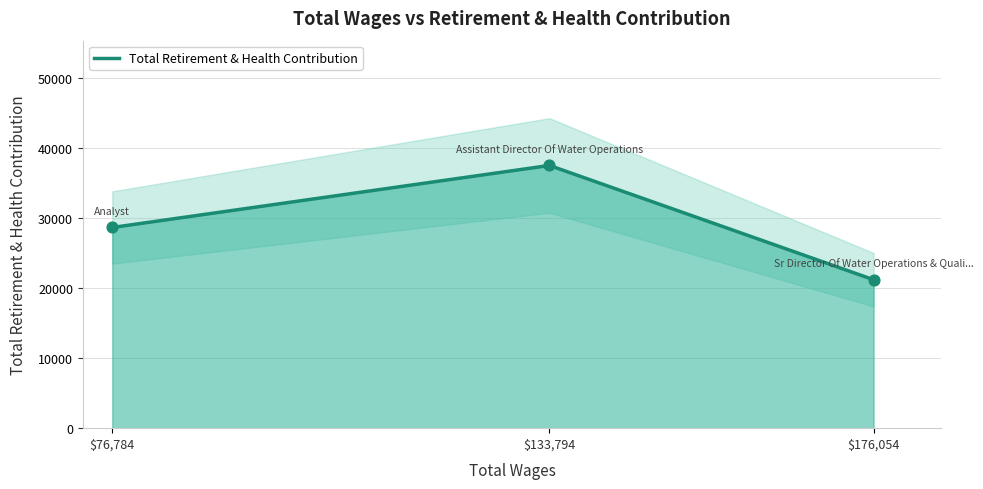

What is the change in value from $76,784 to $133,794?

+8857